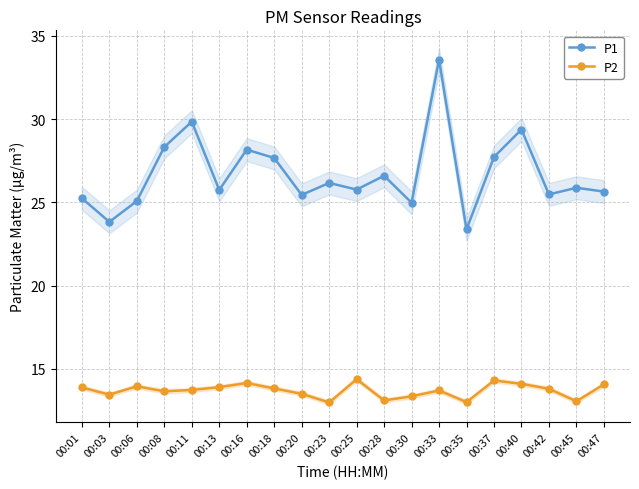

Reading right to left, extract all data points from this chart.

P1: 00:47=25.6	00:45=25.9	00:42=25.5	00:40=29.4	00:37=27.7	00:35=23.4	00:33=33.6	00:30=25.0	00:28=26.6	00:25=25.8	00:23=26.2	00:20=25.4	00:18=27.7	00:16=28.2	00:13=25.8	00:11=29.9	00:08=28.3	00:06=25.1	00:03=23.8	00:01=25.2
P2: 00:47=14.1	00:45=13.1	00:42=13.8	00:40=14.1	00:37=14.3	00:35=13.0	00:33=13.7	00:30=13.3	00:28=13.1	00:25=14.4	00:23=13.0	00:20=13.5	00:18=13.8	00:16=14.2	00:13=13.9	00:11=13.7	00:08=13.7	00:06=13.9	00:03=13.4	00:01=13.9